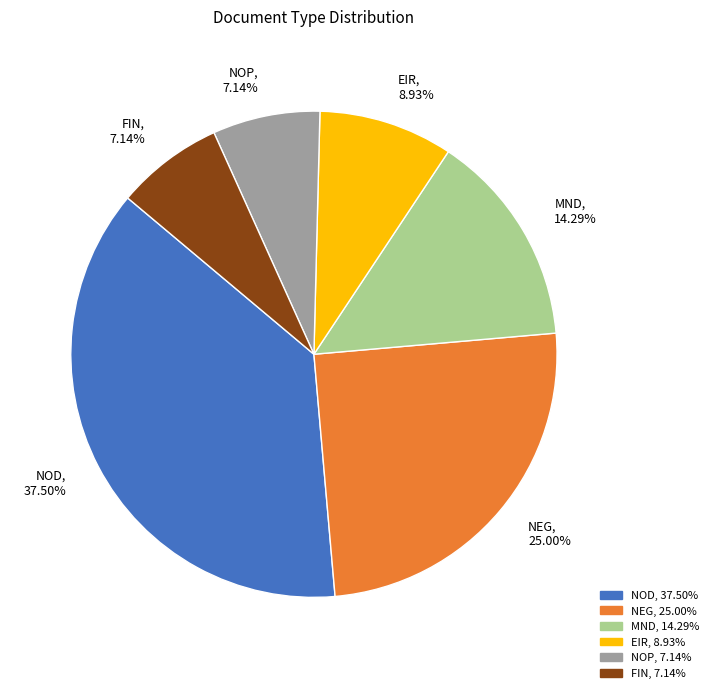

What percentage is NOT represented by EIR?

91.1%